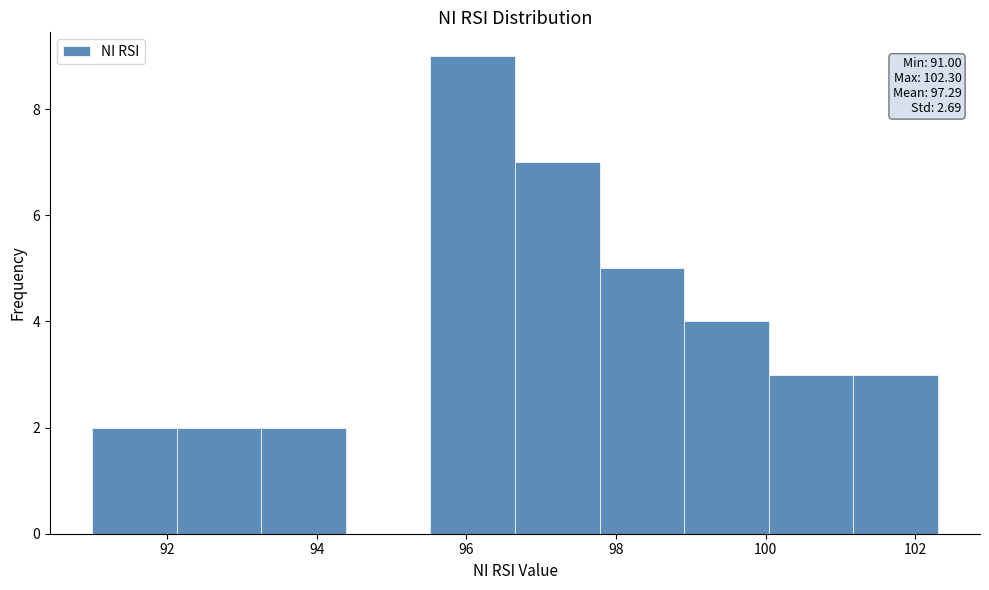

Over which range of the x-axis is the bar tallest?

95.6 to 96.6